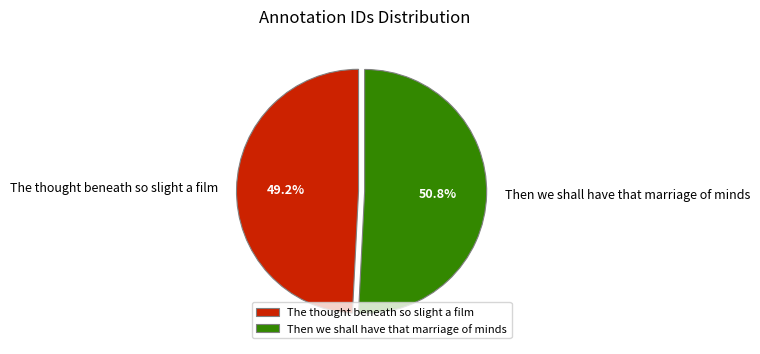

What is the ratio of the value at The thought beneath so slight a film to the value at Then we shall have that marriage of minds?

1.0